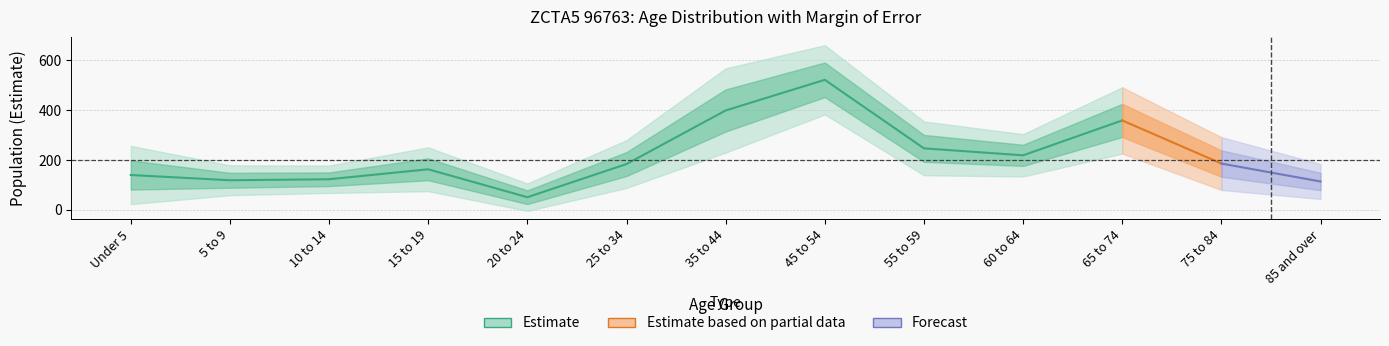

How many data points in Estimate are less than 184?

6